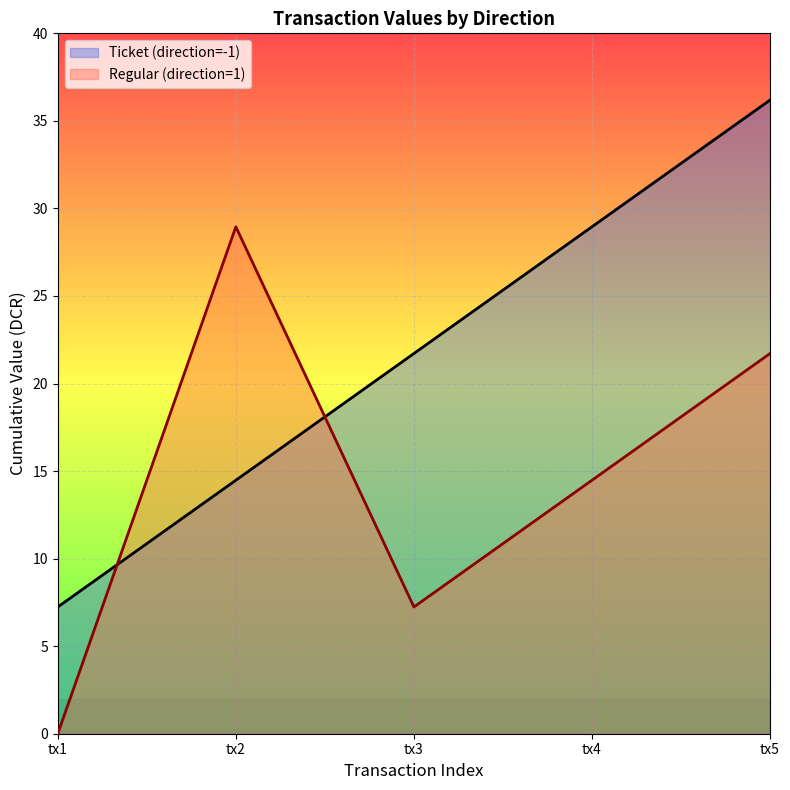

Rank the series by their maximum value, from lowest to highest.

Regular (direction=1), Ticket (direction=-1)